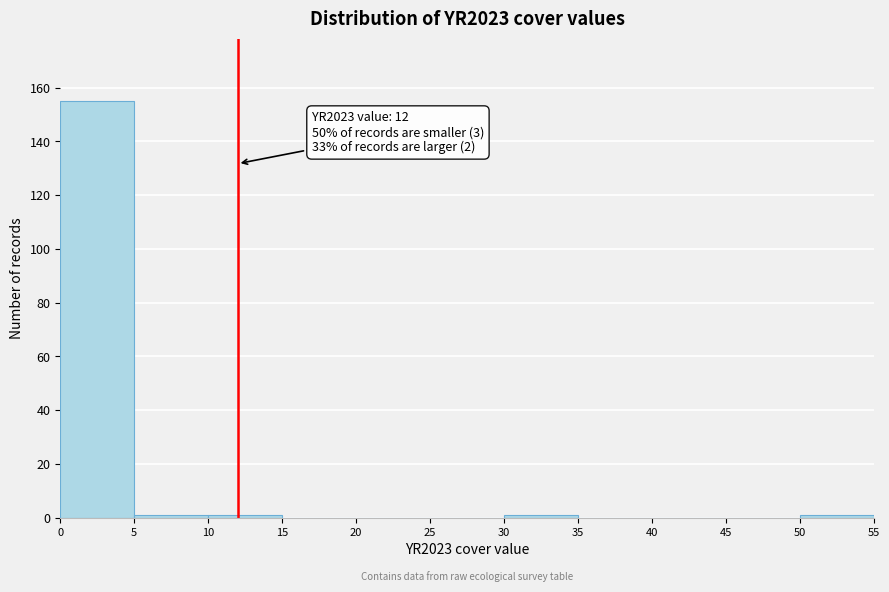

Which range on the x-axis has the tallest bar?

0 to 5